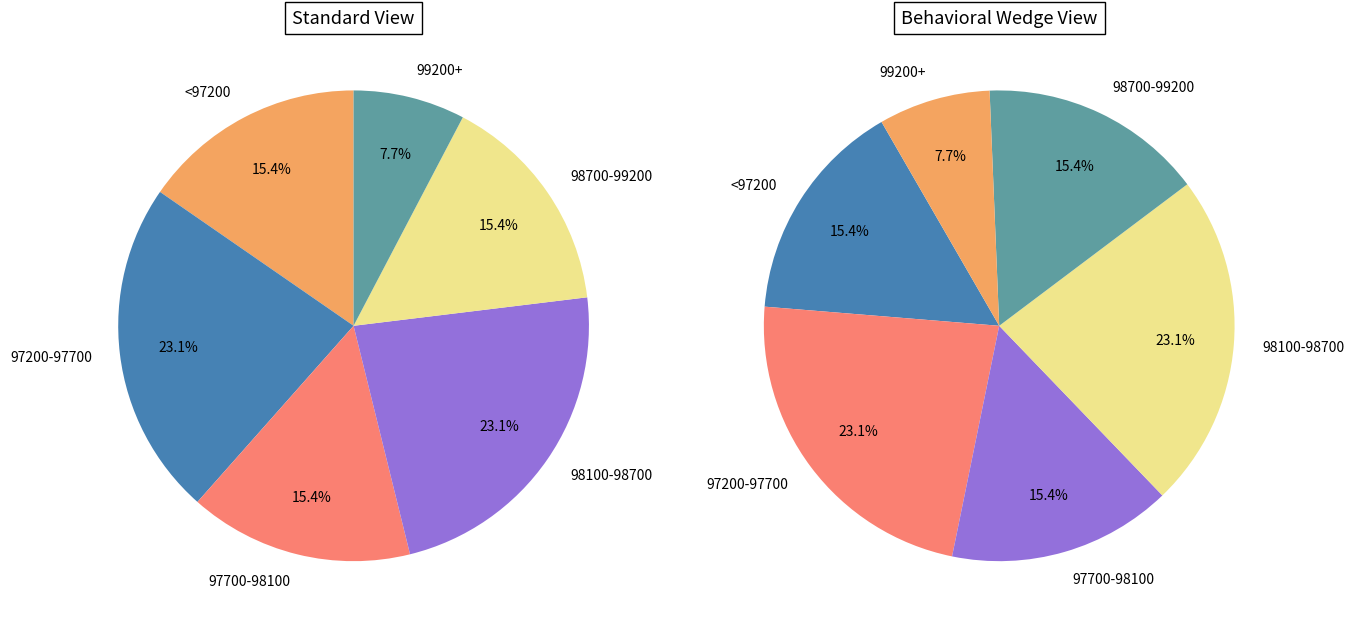

Between 28 and 28, which is larger?

28